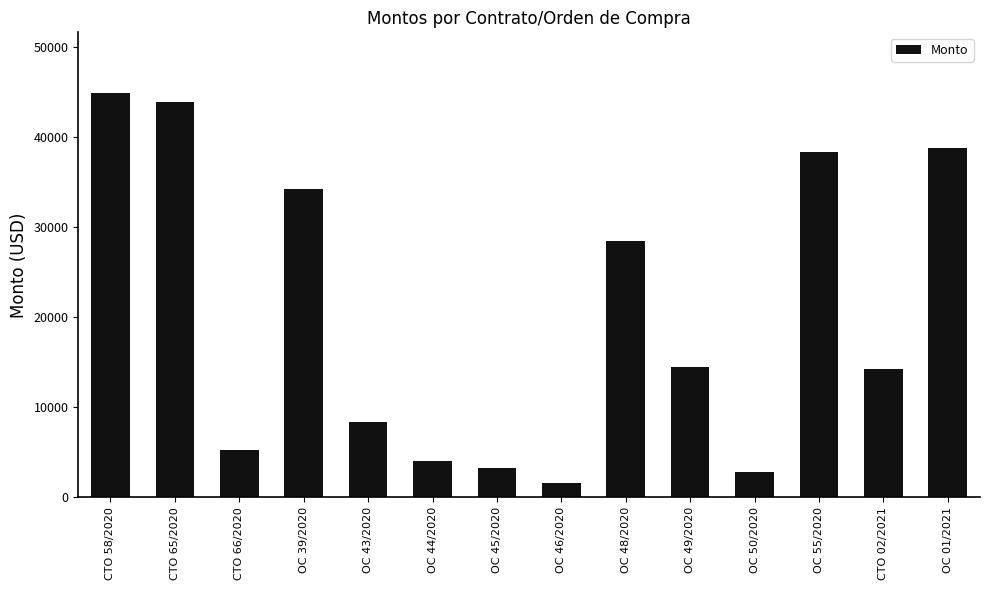

What is the maximum value shown in the chart?

44872.1